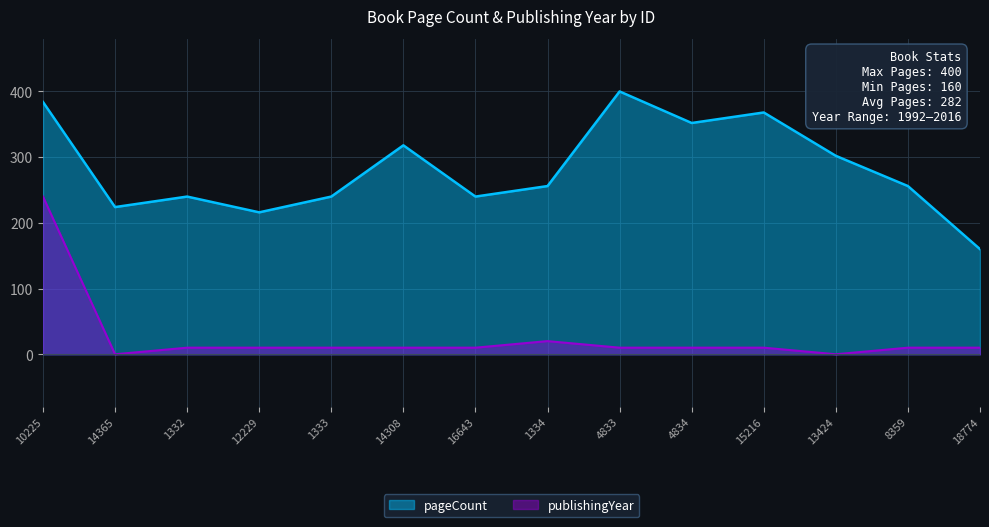

Count the number of categories in the chart.

14